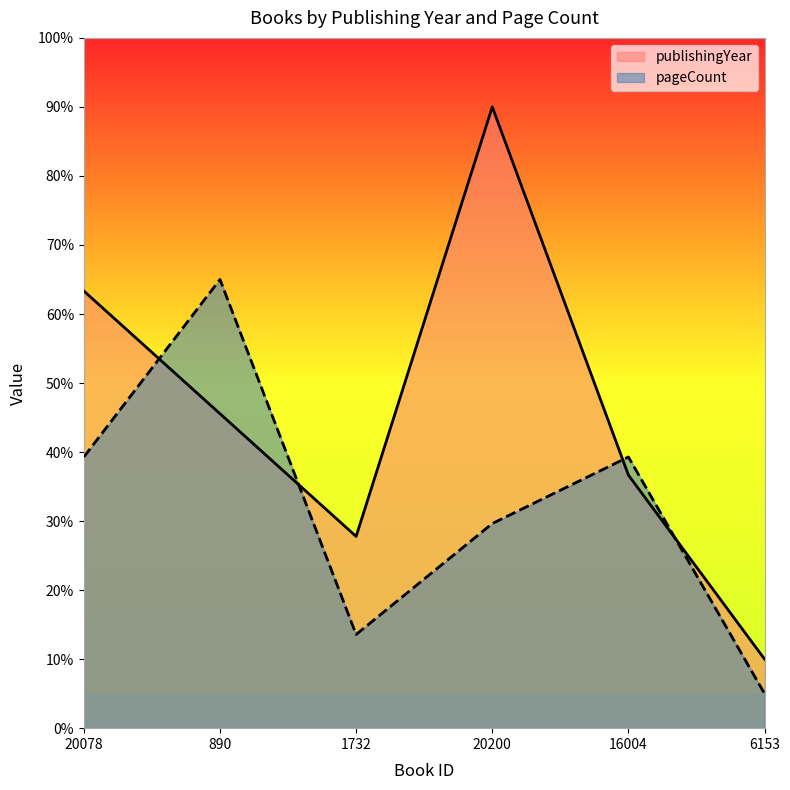

How many intersections are there between pageCount and publishingYear?

4